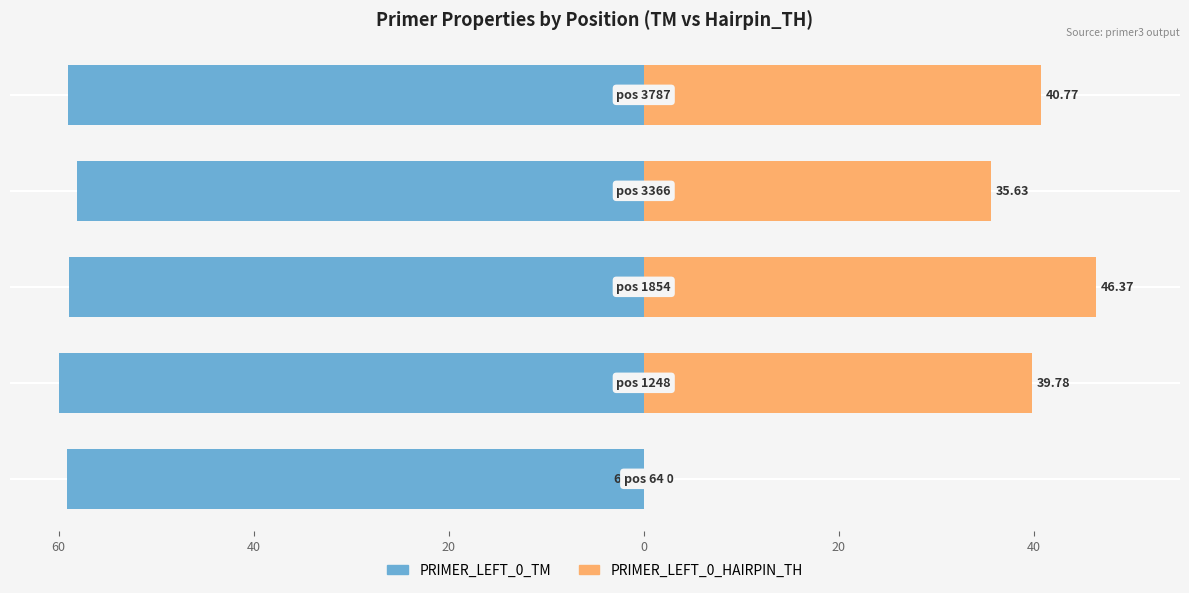

What are all the series names shown in the legend?

PRIMER_LEFT_0_TM, PRIMER_LEFT_0_HAIRPIN_TH